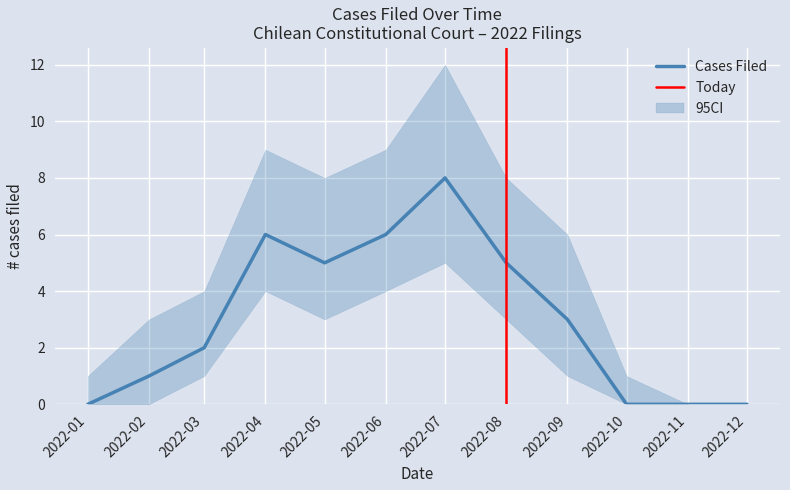

True or false: Cases Filed has a value of 3 at 2022-03.

False